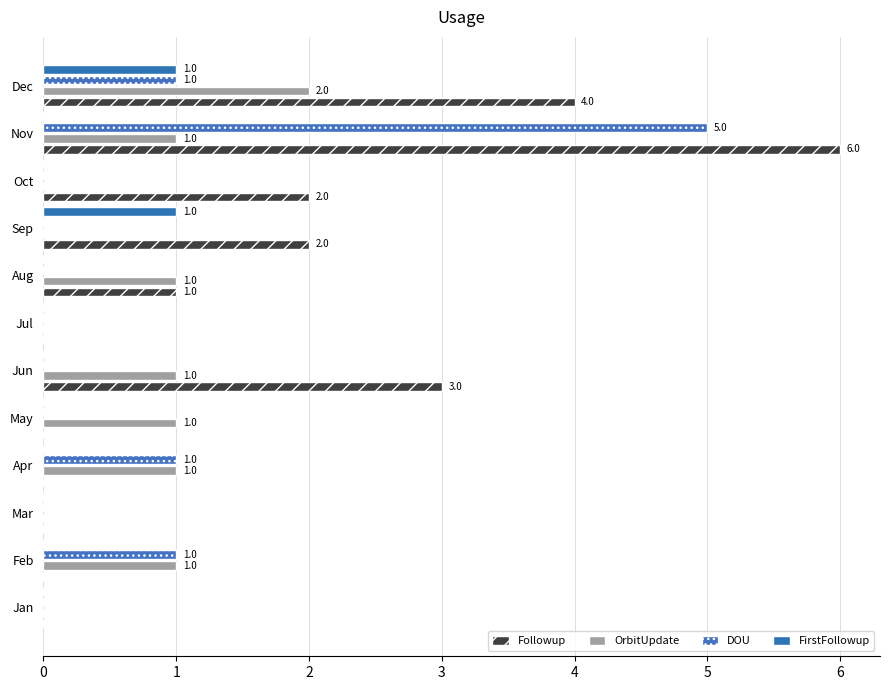

Reading left to right, what are all the values shown in this chart?

Followup: 0	0	0	0	0	3	0	1	2	2	6	4
OrbitUpdate: 0	1	0	1	1	1	0	1	0	0	1	2
DOU: 0	1	0	1	0	0	0	0	0	0	5	1
FirstFollowup: 0	0	0	0	0	0	0	0	1	0	0	1